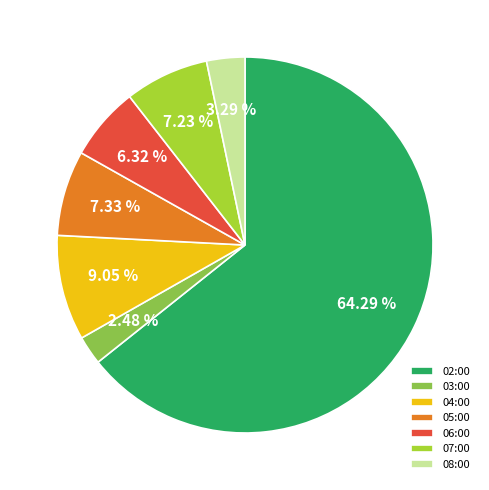

Approximately how many times larger is the value at 06:00 compared to 02:00?

0.1